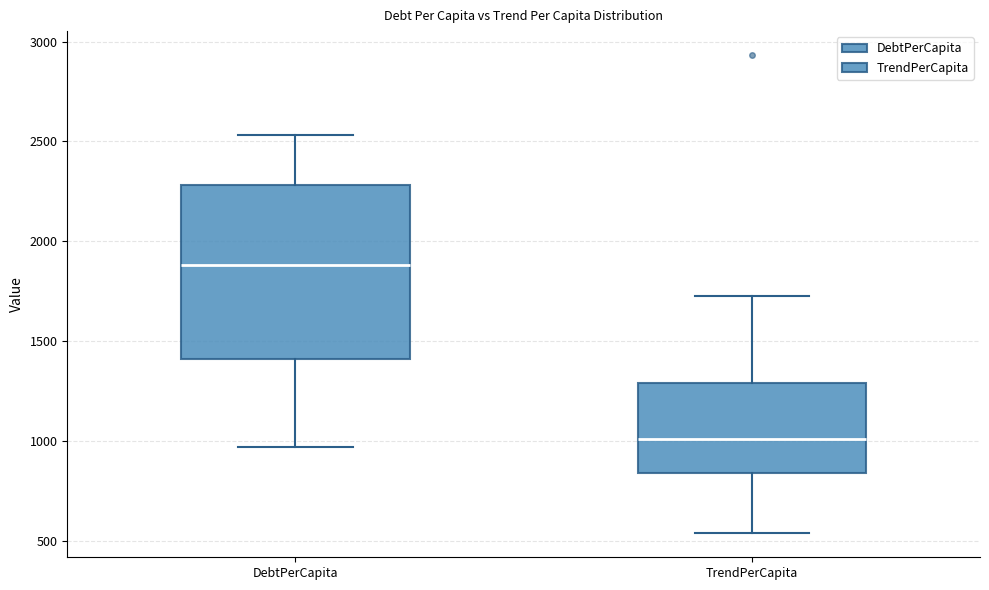

Which box's median line is the highest?

DebtPerCapita